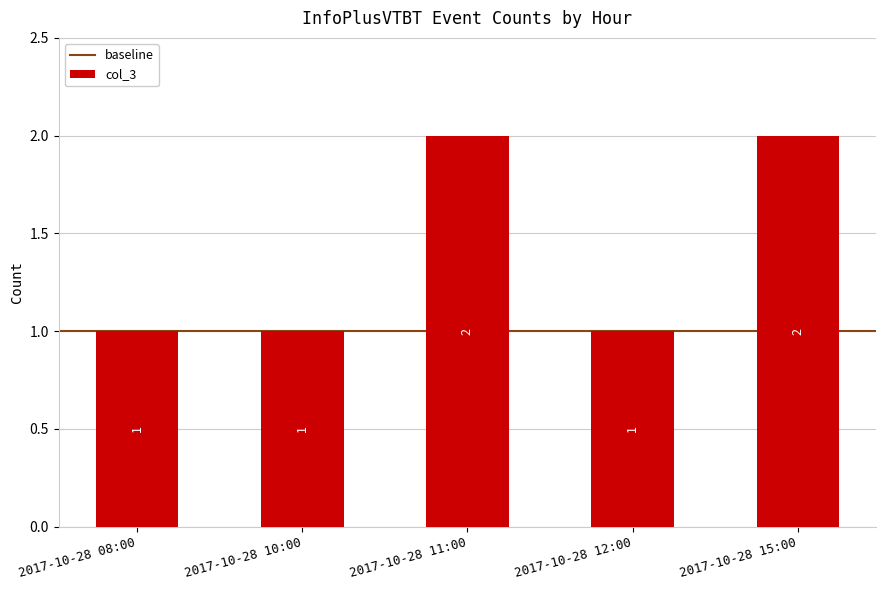

What is the change in value from 2017-10-28 08:00 to 2017-10-28 15:00?

+1